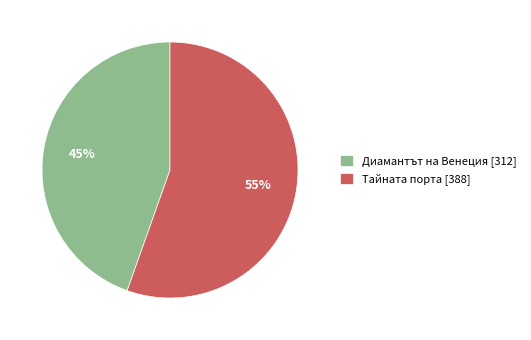

Is there any slice that represents more than half of the pie?

Yes